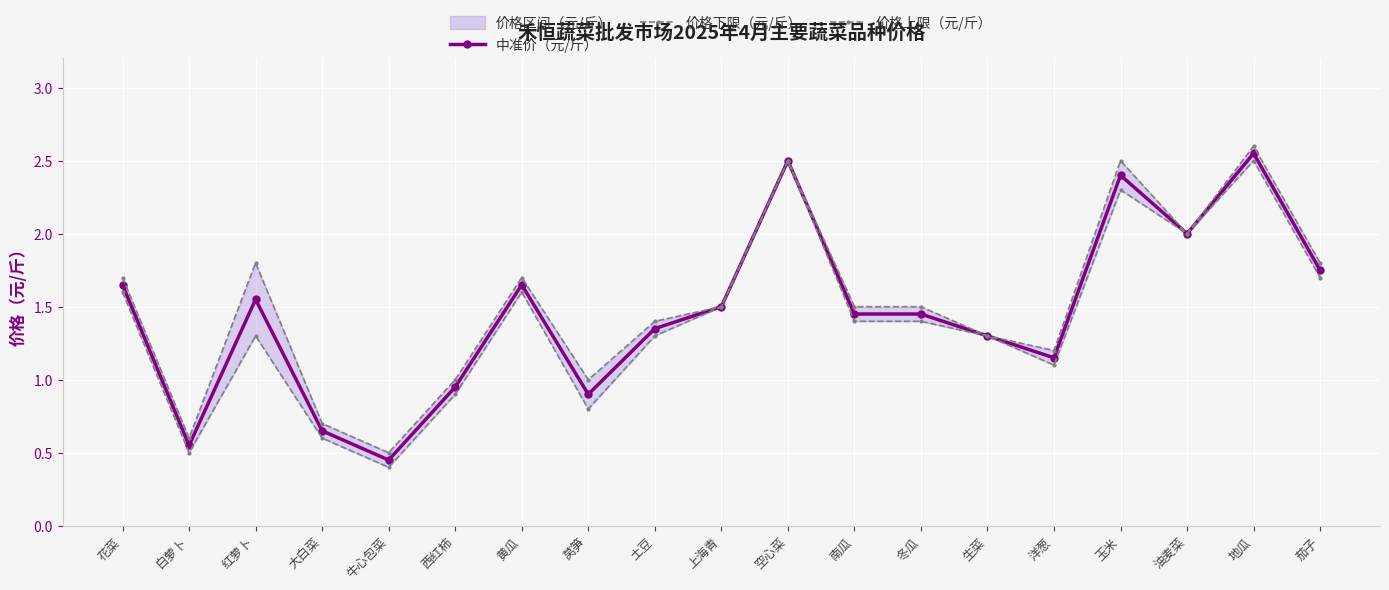

Which label corresponds to the smallest value in the chart?

牛心包菜